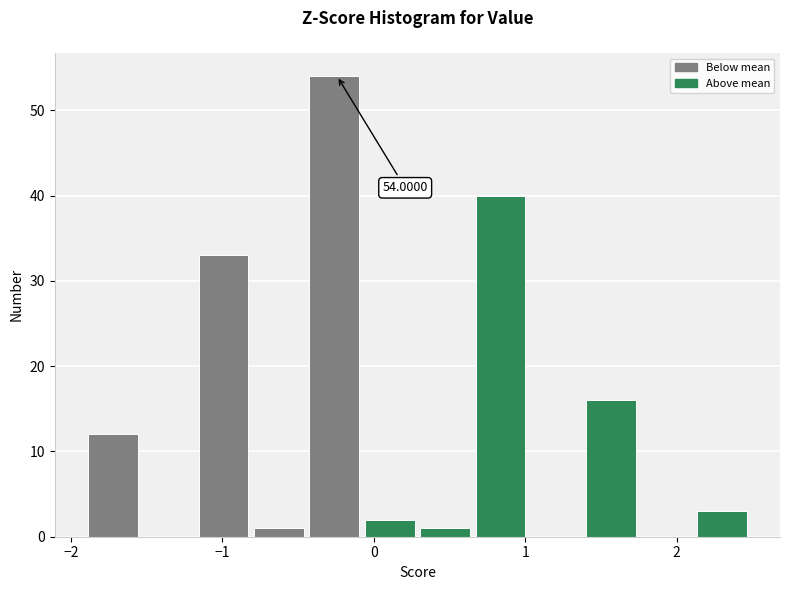

Around what value on the x-axis is the tallest bar? Give the approximate position of its centre, as read against the axis.

-0.3